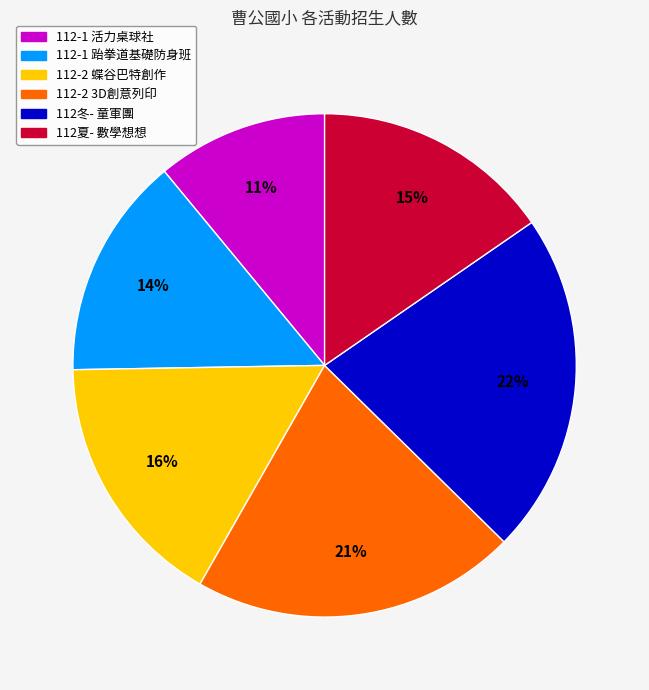

To the nearest percent, what portion does 112冬- 童軍團 represent?

22%